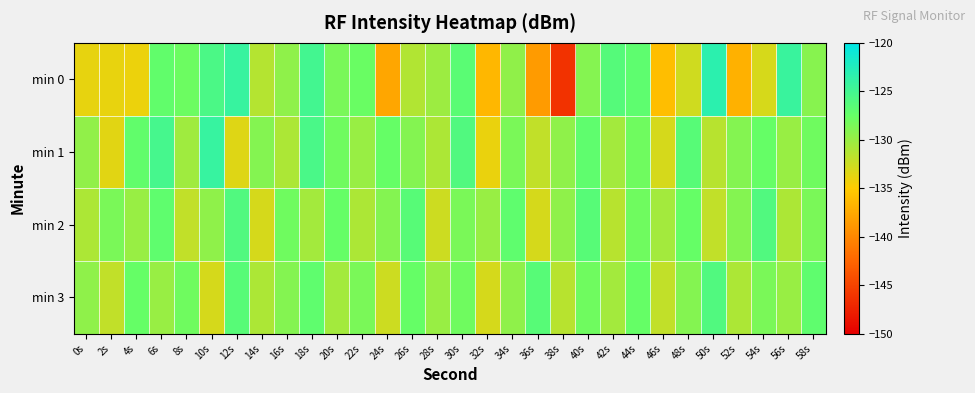

Reading left to right, extract all data points from this chart.

min 0: 0s=-133.8	2s=-133.9	4s=-134.1	6s=-127.2	8s=-127.9	10s=-125.6	12s=-124.1	14s=-131.4	16s=-129.5	18s=-125.0	20s=-128.5	22s=-127.7	24s=-137.7	26s=-131.2	28s=-130.2	30s=-126.6	32s=-136.5	34s=-129.6	36s=-138.6	38s=-146.3	40s=-129.1	42s=-126.3	44s=-127.0	46s=-136.0	48s=-132.7	50s=-123.3	52s=-137.0	54s=-133.1	56s=-124.2	58s=-129.2
min 1: 0s=-129.6	2s=-133.6	4s=-127.2	6s=-125.2	8s=-130.4	10s=-124.1	12s=-133.4	14s=-129.0	16s=-131.0	18s=-125.5	20s=-128.0	22s=-130.0	24s=-127.5	26s=-129.0	28s=-131.0	30s=-126.0	32s=-134.0	34s=-128.5	36s=-132.0	38s=-129.5	40s=-127.0	42s=-130.5	44s=-128.0	46s=-133.0	48s=-126.5	50s=-131.5	52s=-129.0	54s=-127.5	56s=-130.0	58s=-128.0
min 2: 0s=-131.0	2s=-128.5	4s=-130.0	6s=-127.0	8s=-132.0	10s=-129.5	12s=-126.0	14s=-133.0	16s=-128.0	18s=-130.5	20s=-127.5	22s=-131.0	24s=-129.0	26s=-126.5	28s=-132.5	30s=-128.5	32s=-130.0	34s=-127.0	36s=-133.0	38s=-129.5	40s=-126.5	42s=-131.5	44s=-128.0	46s=-130.5	48s=-127.5	50s=-132.0	52s=-129.0	54s=-126.0	56s=-131.0	58s=-128.5
min 3: 0s=-129.5	2s=-132.0	4s=-127.5	6s=-130.0	8s=-128.0	10s=-133.0	12s=-126.5	14s=-131.0	16s=-129.0	18s=-127.0	20s=-130.5	22s=-128.5	24s=-132.5	26s=-127.5	28s=-130.0	30s=-128.0	32s=-133.0	34s=-129.5	36s=-126.5	38s=-131.5	40s=-128.0	42s=-130.5	44s=-127.5	46s=-132.0	48s=-129.0	50s=-126.0	52s=-131.0	54s=-128.5	56s=-130.0	58s=-127.0